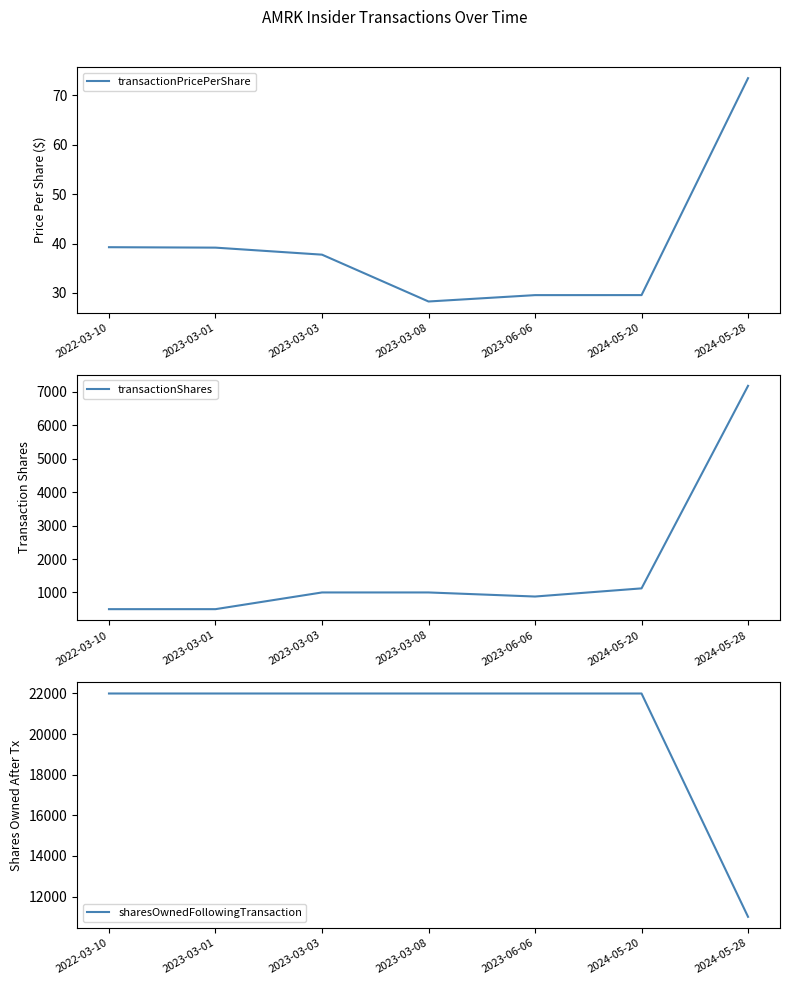

Does the chart display data point markers on the line(s)?

No